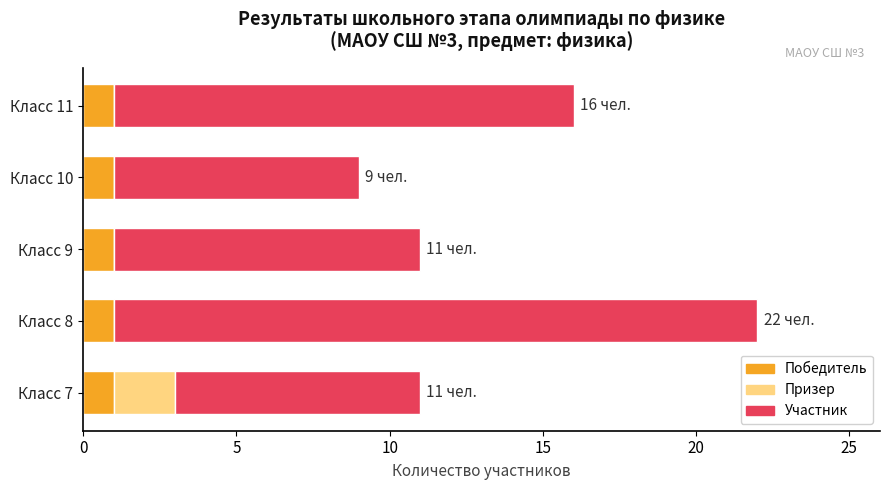

At which category is the sum across all series the highest?

Класс 8